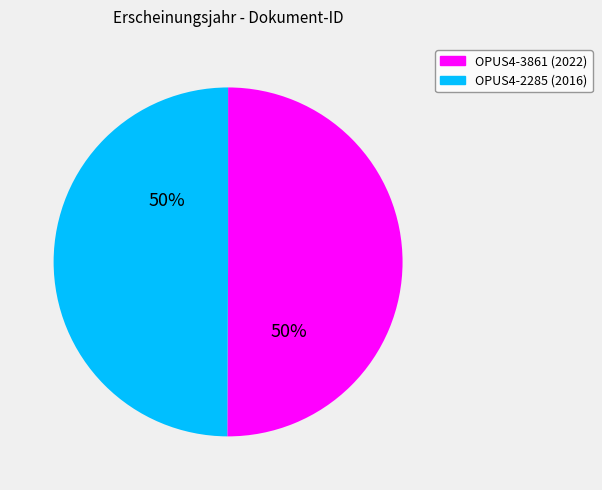

How many slices are in this pie chart?

2